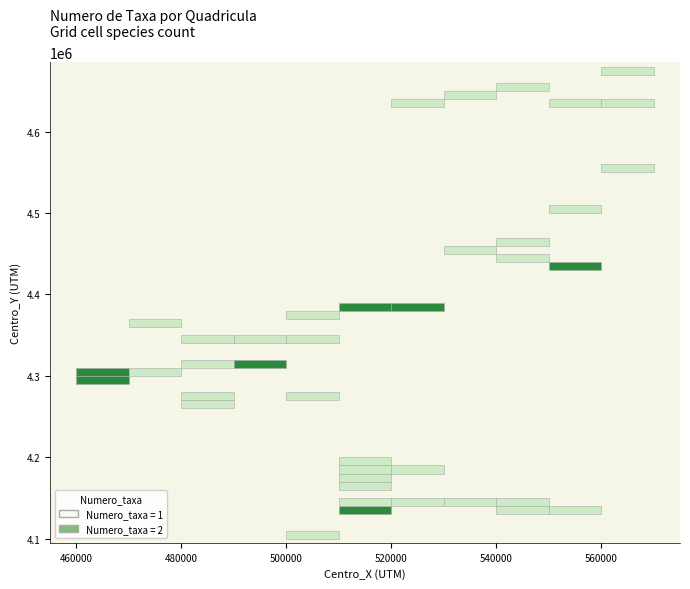

Reading left to right, list all the values displayed in this chart.

MC69: 0=465000	1=4305000	2=2
MC68: 0=465000	1=4295000	2=2
MD75: 0=475000	1=4365000	2=1
MC79: 0=475000	1=4305000	2=1
MD83: 0=485000	1=4345000	2=1
MD80: 0=485000	1=4315000	2=1
MC86: 0=485000	1=4275000	2=1
MC85: 0=485000	1=4265000	2=1
MD93: 0=495000	1=4345000	2=1
MD90: 0=495000	1=4315000	2=2
ND06: 0=505000	1=4375000	2=1
ND03: 0=505000	1=4345000	2=1
NC06: 0=505000	1=4275000	2=1
NA09: 0=505000	1=4105000	2=1
ND17: 0=515000	1=4385000	2=2
NB18: 0=515000	1=4195000	2=1
NB17: 0=515000	1=4185000	2=1
NB16: 0=515000	1=4175000	2=1
NB15: 0=515000	1=4165000	2=1
NB13: 0=515000	1=4145000	2=1
NB12: 0=515000	1=4135000	2=2
NG22: 0=525000	1=4635000	2=1
ND27: 0=525000	1=4385000	2=2
NB27: 0=525000	1=4185000	2=1
NB23: 0=525000	1=4145000	2=1
NG33: 0=535000	1=4645000	2=1
NE34: 0=535000	1=4455000	2=1
NB33: 0=535000	1=4145000	2=1
NG44: 0=545000	1=4655000	2=1
NE45: 0=545000	1=4465000	2=1
NE43: 0=545000	1=4445000	2=1
NB43: 0=545000	1=4145000	2=1
NB42: 0=545000	1=4135000	2=1
NG52: 0=555000	1=4635000	2=1
NE59: 0=555000	1=4505000	2=1
NE52: 0=555000	1=4435000	2=2
NB52: 0=555000	1=4135000	2=1
NG66: 0=565000	1=4675000	2=1
NG62: 0=565000	1=4635000	2=1
NF64: 0=565000	1=4555000	2=1